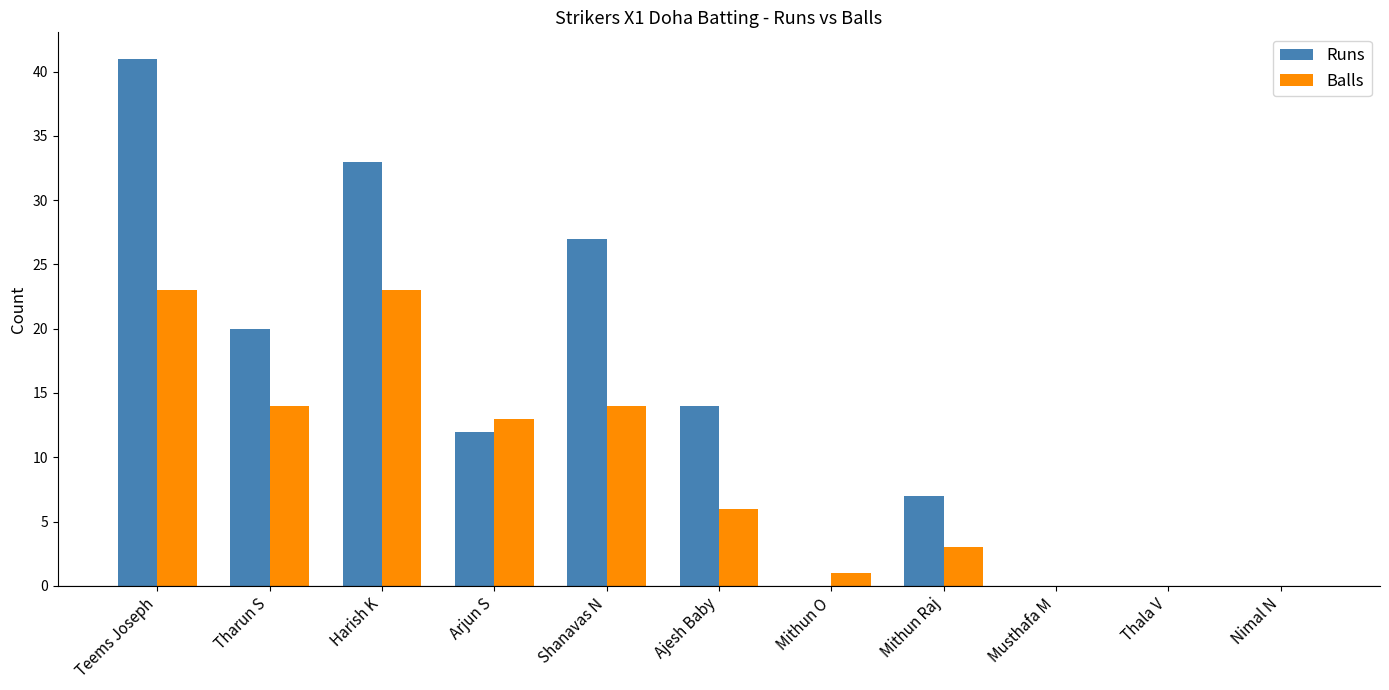

What is the sum of all Balls values?

97